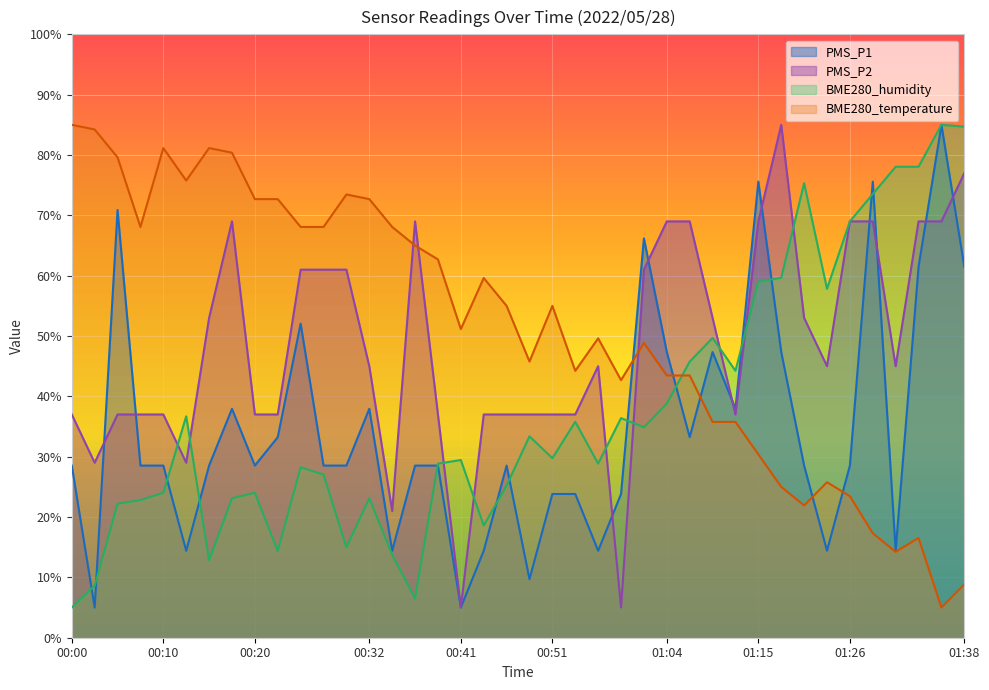

How many values in the PMS_P2 series are below 45?

18